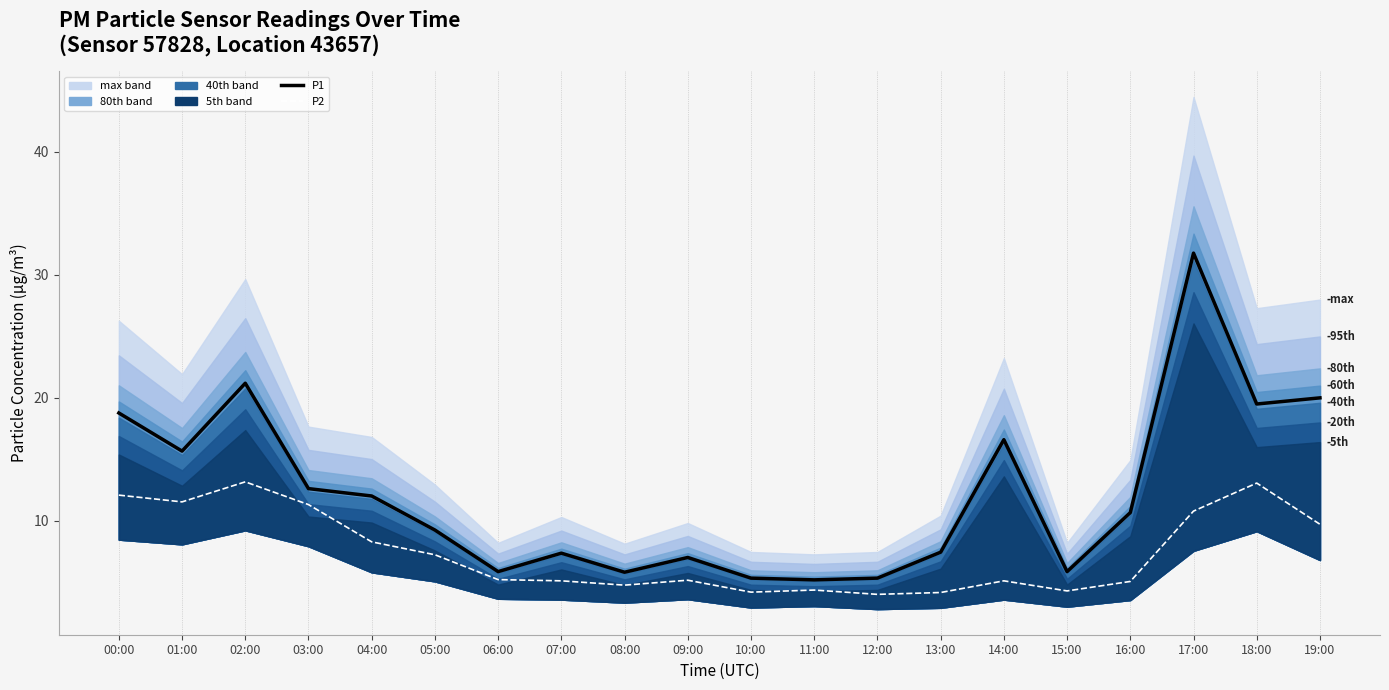

At which label does P2 first exceed 5?

00:00